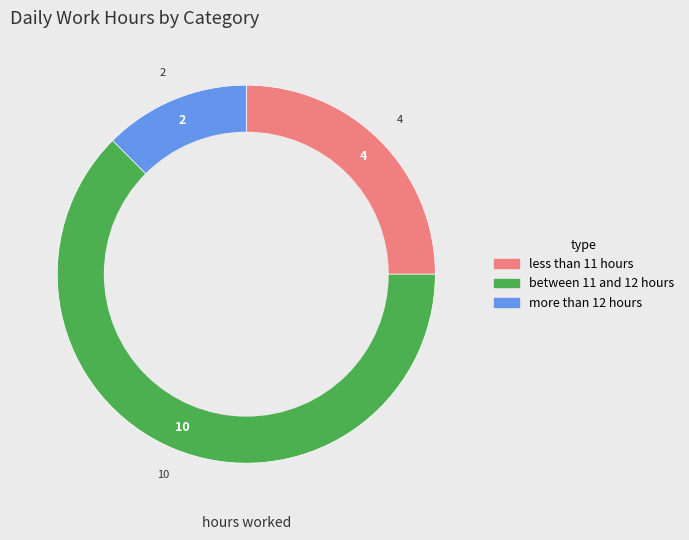

Is there a majority slice in this chart?

Yes